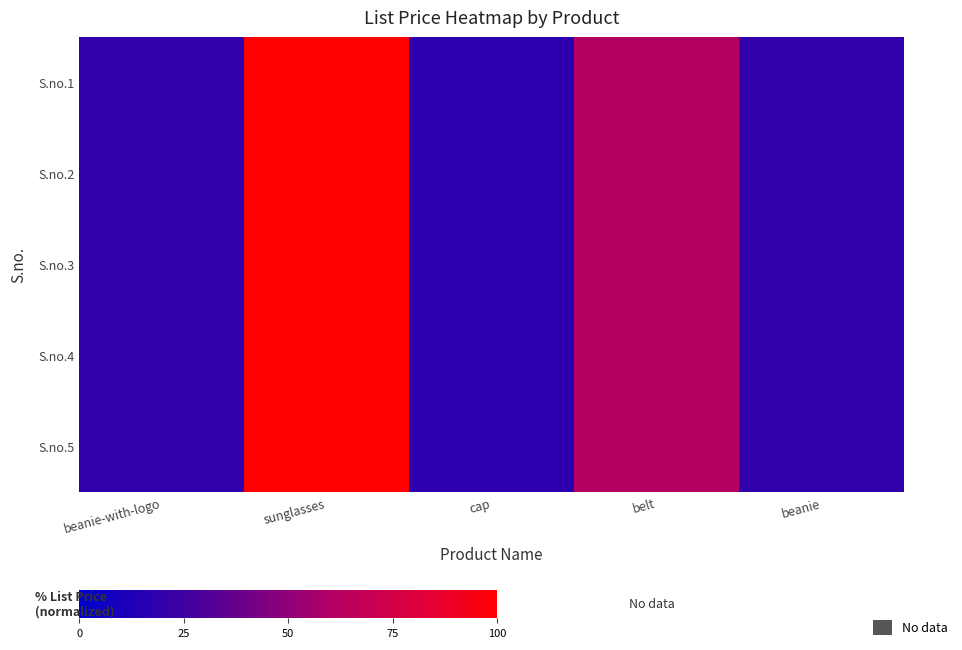

Rank the series by their maximum value, from lowest to highest.

S.no.1, S.no.2, S.no.3, S.no.4, S.no.5